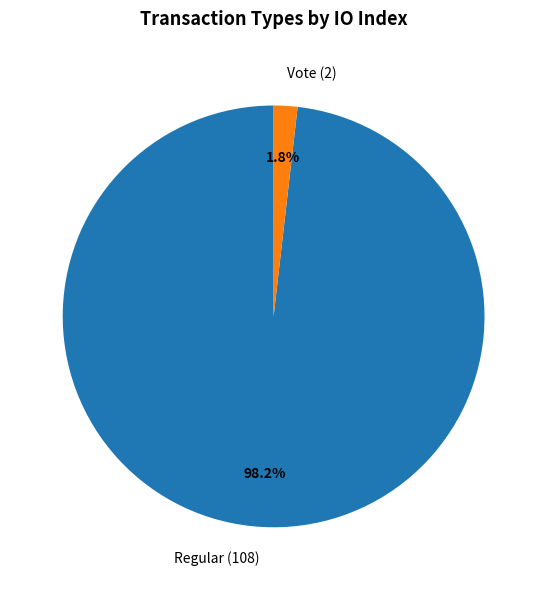

What is the largest slice in the pie chart?

Regular (108)